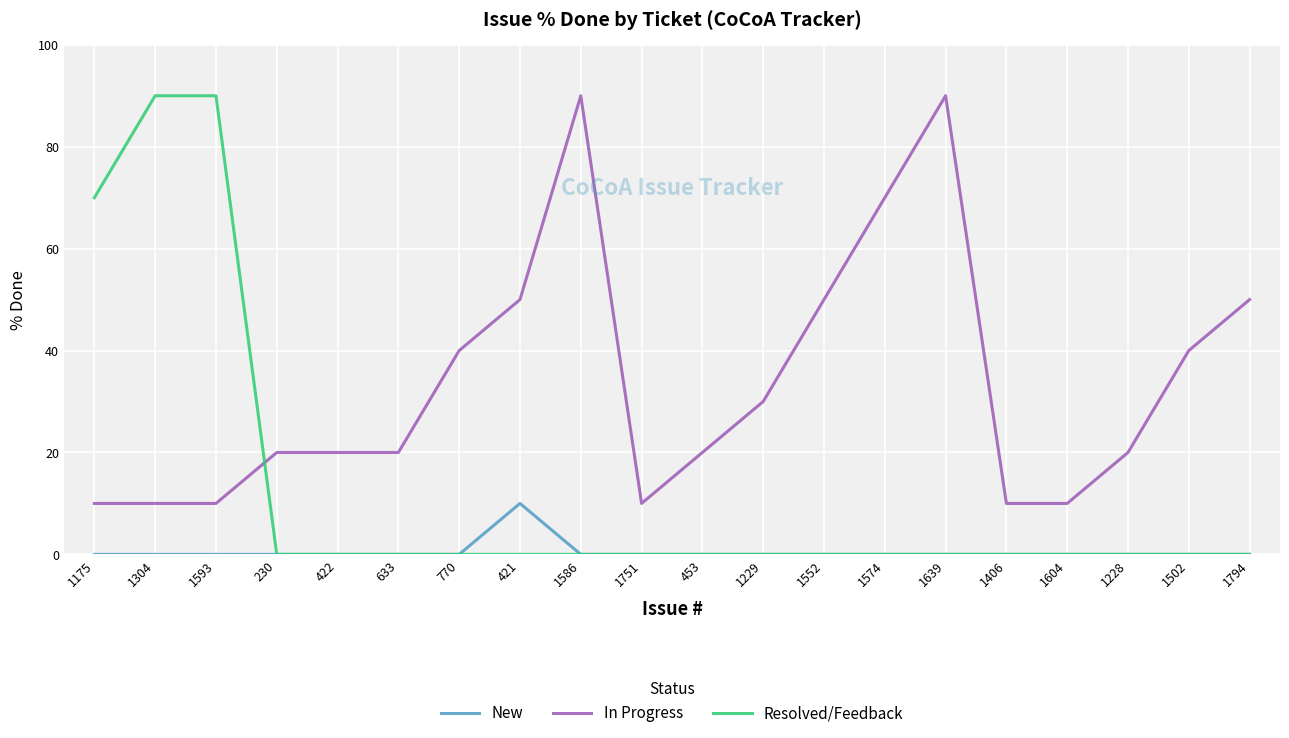

What position from the right is 1639?

6